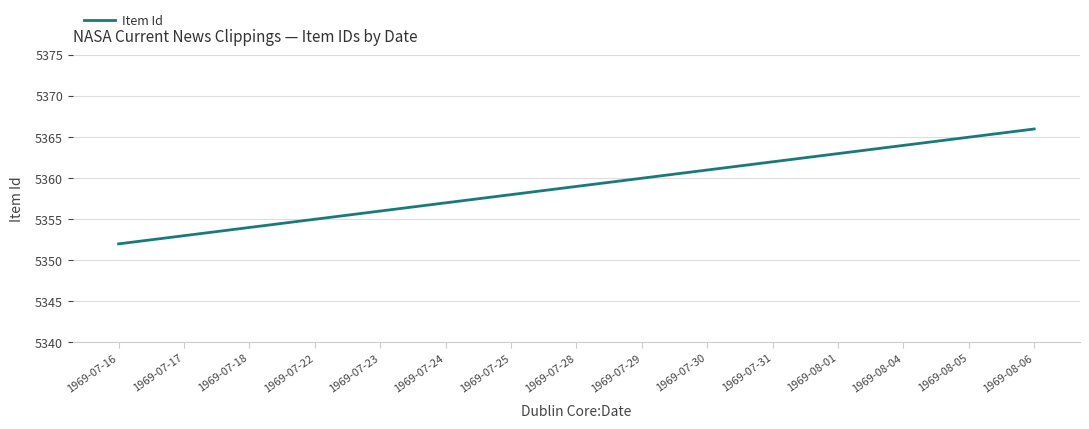

Reading left to right, list all the values displayed in this chart.

5352	5353	5354	5355	5356	5357	5358	5359	5360	5361	5362	5363	5364	5365	5366